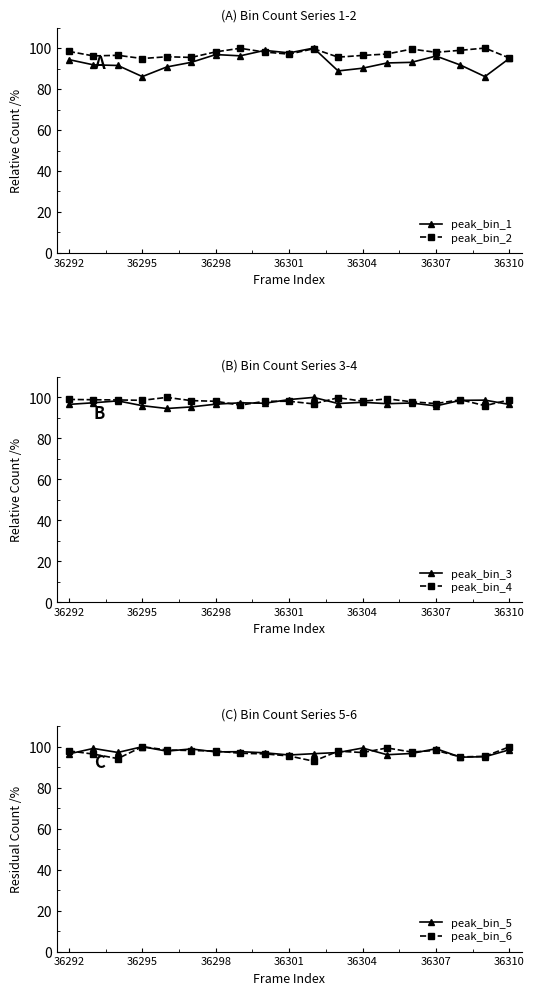

The value of peak_bin_2 at 36295 is 168.5. True or false?

False